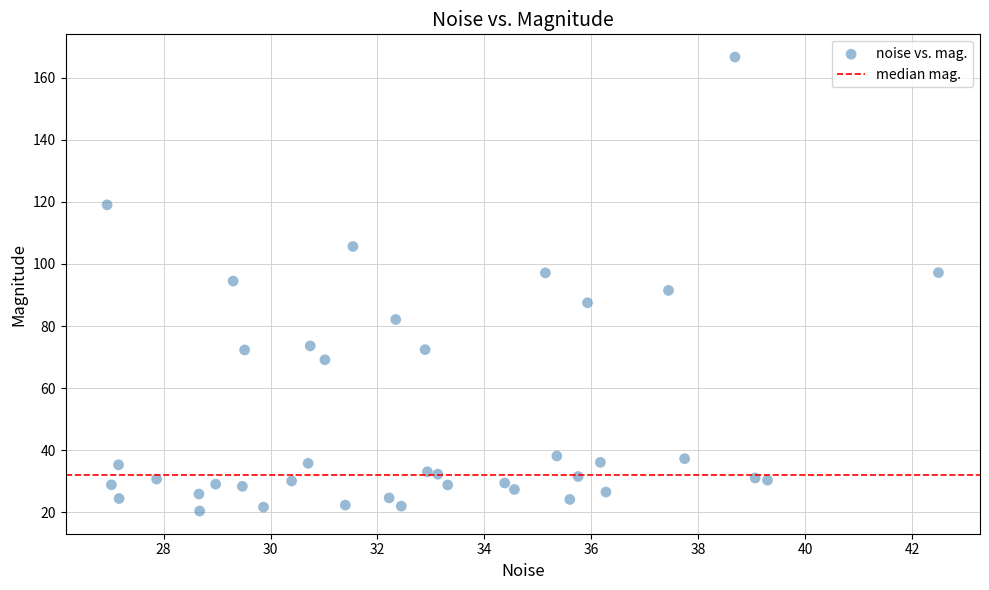

What is the range of X values (max minus min)?

15.5